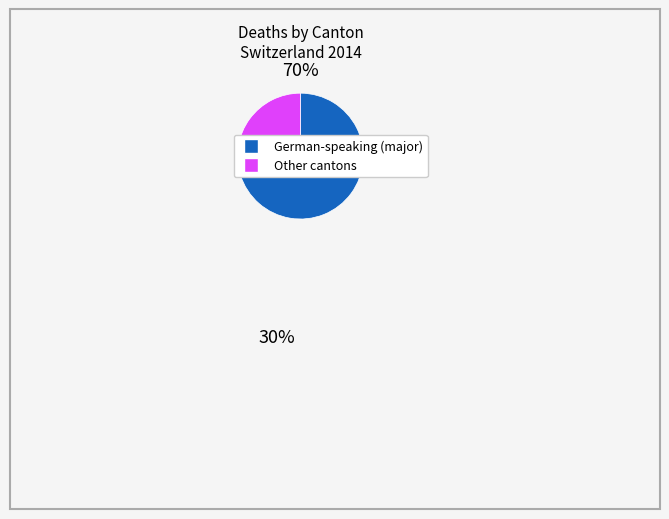

Is there a majority slice in this chart?

Yes